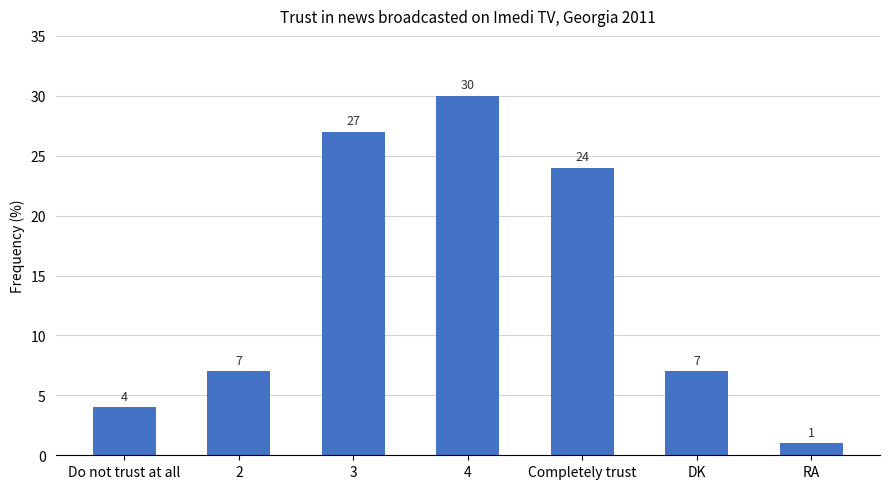

What is the label of the 4th bar from the right?

4